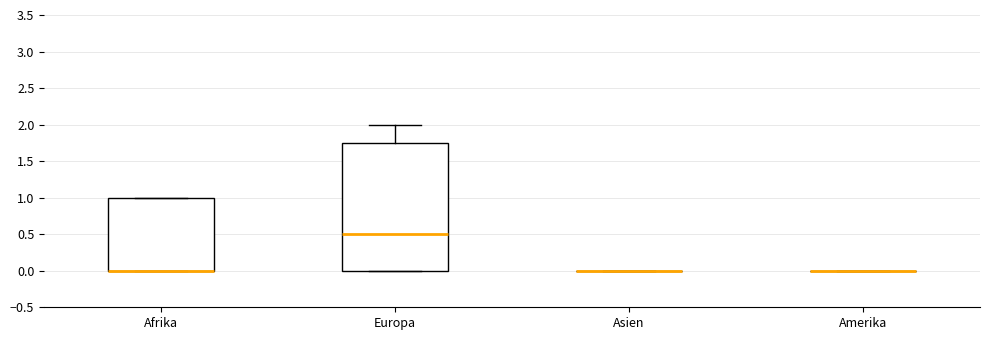

Reading left to right, transcribe this box plot: for each box, give where its median line is, the range the box spans, and where its two whiskers end, as read against the y-axis. The values are not printed on the chart, so give them approximately, as read against the axis.

Afrika: median 0.00 (drawn on the box's lower edge), box 0.00 to 1.00, whiskers 0.00 to 1.00
Europa: median 0.50, box 0.00 to 1.75, whiskers 0.00 to 2.00
Asien: box collapsed to a line at 0.00, whiskers 0.00 to 0.00
Amerika: box collapsed to a line at 0.00, whiskers 0.00 to 0.00